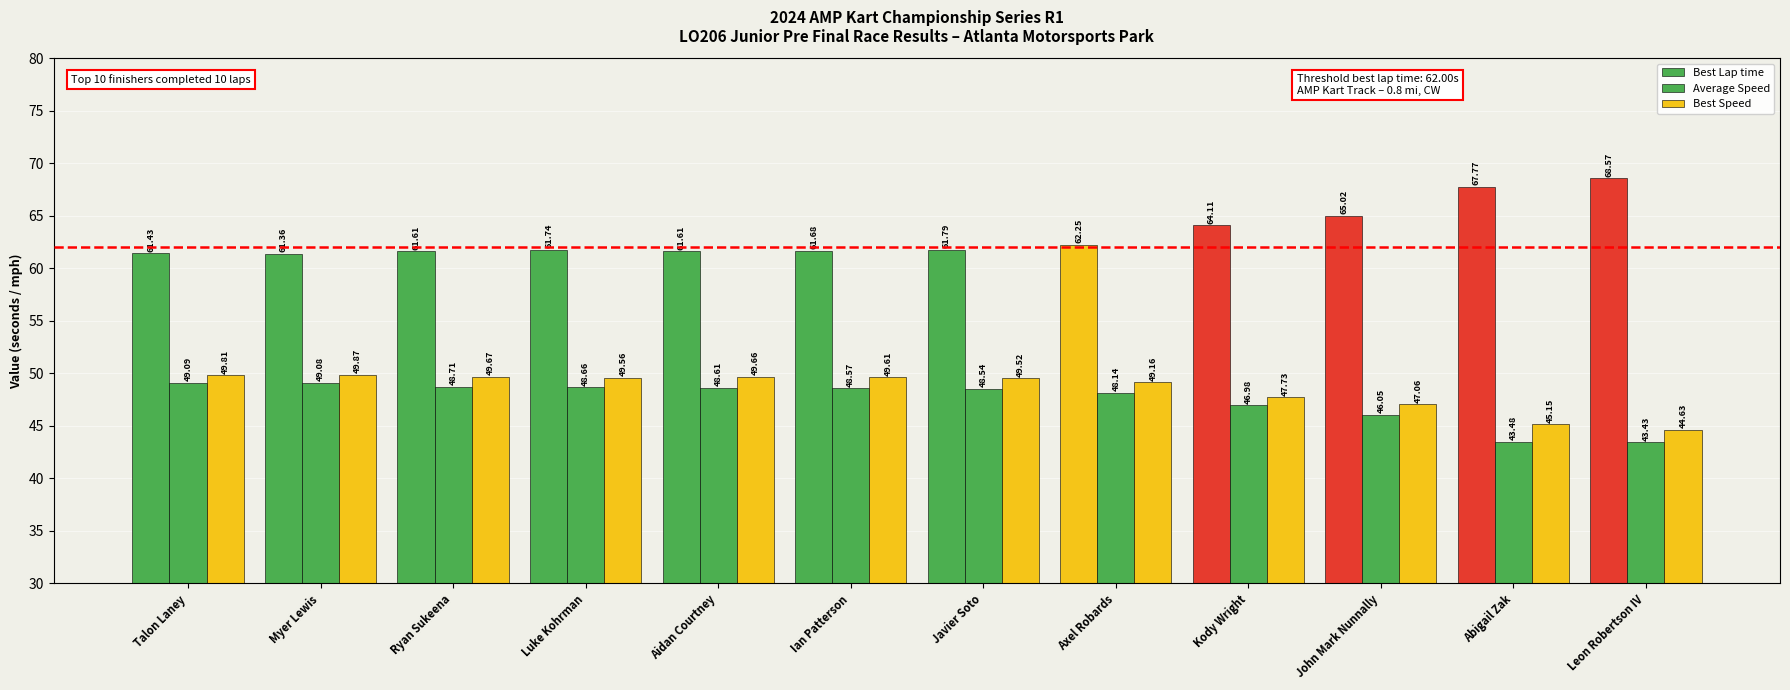

The Best Speed series shows 17.7 at Aidan Courtney. True or false?

False